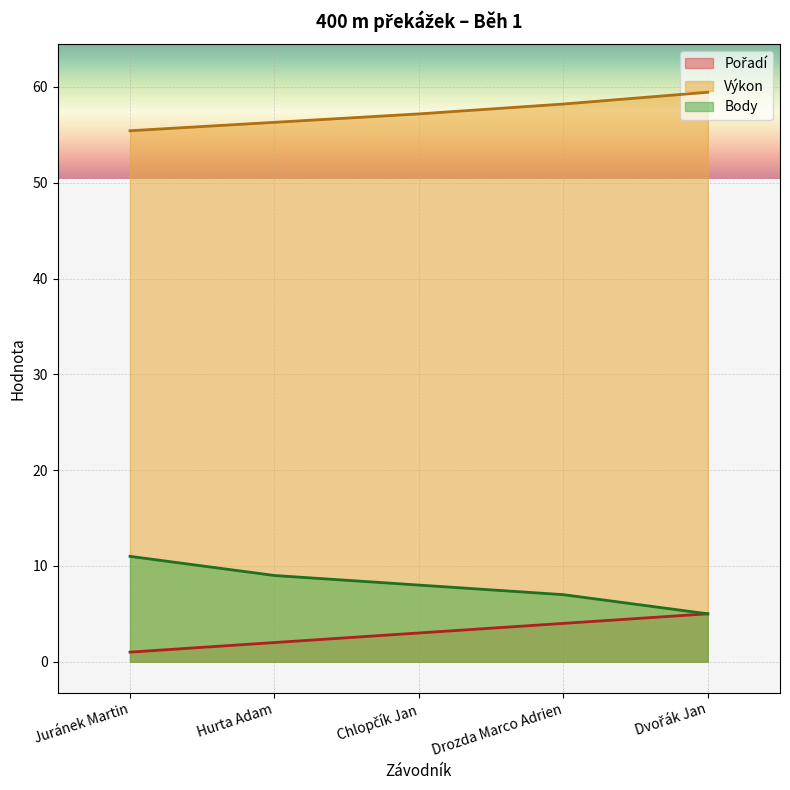

What is the total value across all series at Drozda Marco Adrien?

69.2